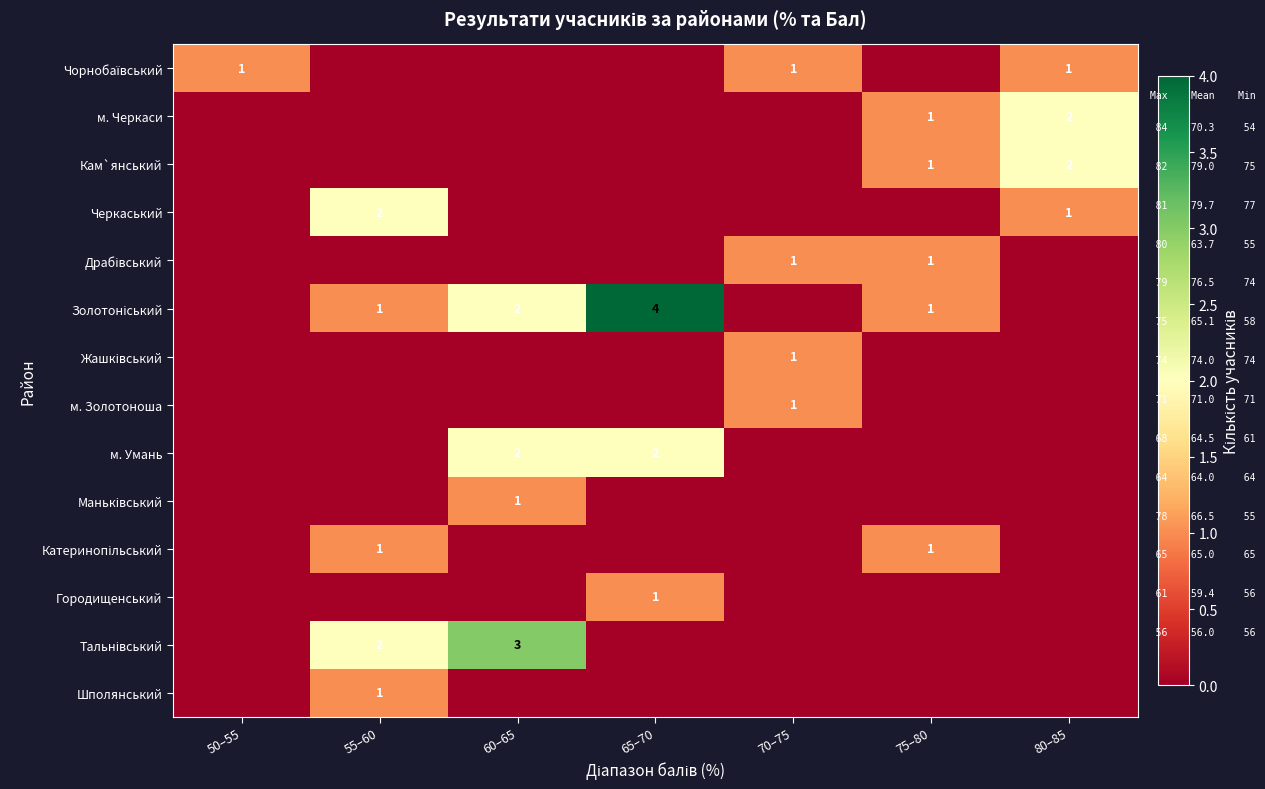

The value of Кам`янський at 80–85 is 3. True or false?

False